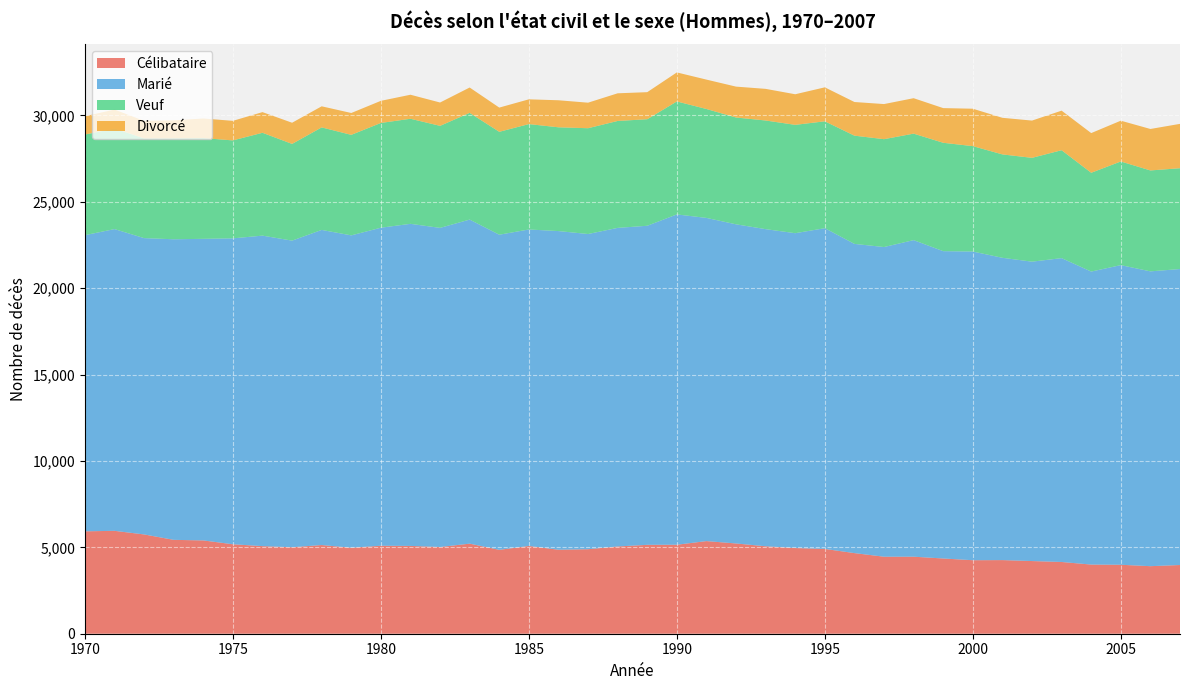

Reading right to left, transcribe all the data shown in this chart.

Célibataire: 2007=3978	2006=3910	2005=3992	2004=4003	2003=4153	2002=4207	2001=4262	2000=4255	1999=4355	1998=4459	1997=4458	1996=4667	1995=4909	1994=4960	1993=5063	1992=5225	1991=5362	1990=5151	1989=5146	1988=5051	1987=4892	1986=4862	1985=5080	1984=4856	1983=5214	1982=5020	1981=5082	1980=5093	1979=4977	1978=5134	1977=5006	1976=5071	1975=5179	1974=5401	1973=5434	1972=5748	1971=5956	1970=5928
Marié: 2007=17133	2006=17066	2005=17345	2004=16961	2003=17589	2002=17330	2001=17499	2000=17869	1999=17790	1998=18325	1997=17926	1996=17899	1995=18566	1994=18225	1993=18357	1992=18474	1991=18708	1990=19121	1989=18469	1988=18442	1987=18246	1986=18446	1985=18320	1984=18242	1983=18759	1982=18473	1981=18645	1980=18410	1979=18082	1978=18241	1977=17749	1976=17973	1975=17708	1974=17458	1973=17400	1972=17152	1971=17467	1970=17142
Veuf: 2007=5836	2006=5842	2005=6000	2004=5719	2003=6247	2002=6010	2001=5985	2000=6101	1999=6274	1998=6165	1997=6244	1996=6265	1995=6187	1994=6272	1993=6289	1992=6183	1991=6305	1990=6540	1989=6168	1988=6189	1987=6124	1986=6007	1985=6101	1984=5956	1983=6177	1982=5906	1981=6082	1980=6064	1979=5819	1978=5934	1977=5599	1976=5954	1975=5670	1974=5831	1973=5842	1972=5771	1971=5826	1970=5825
Divorcé: 2007=2567	2006=2400	2005=2361	2004=2297	2003=2290	2002=2157	2001=2118	2000=2166	1999=2007	1998=2051	1997=2032	1996=1948	1995=1966	1994=1771	1993=1831	1992=1788	1991=1701	1990=1680	1989=1566	1988=1601	1987=1478	1986=1565	1985=1433	1984=1402	1983=1468	1982=1351	1981=1391	1980=1280	1979=1265	1978=1221	1977=1225	1976=1196	1975=1132	1974=1135	1973=1041	1972=1016	1971=1094	1970=1059